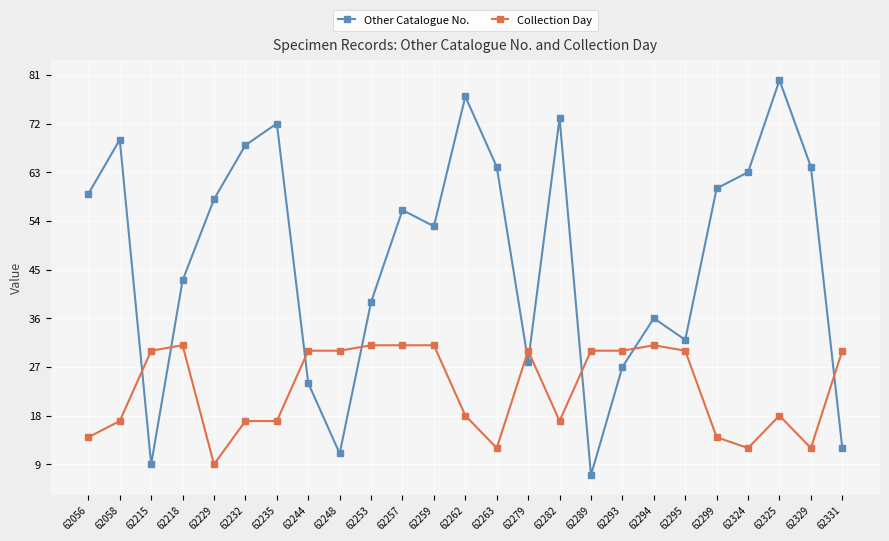

True or false: Collection Day and Other Catalogue No. cross at least once.

True